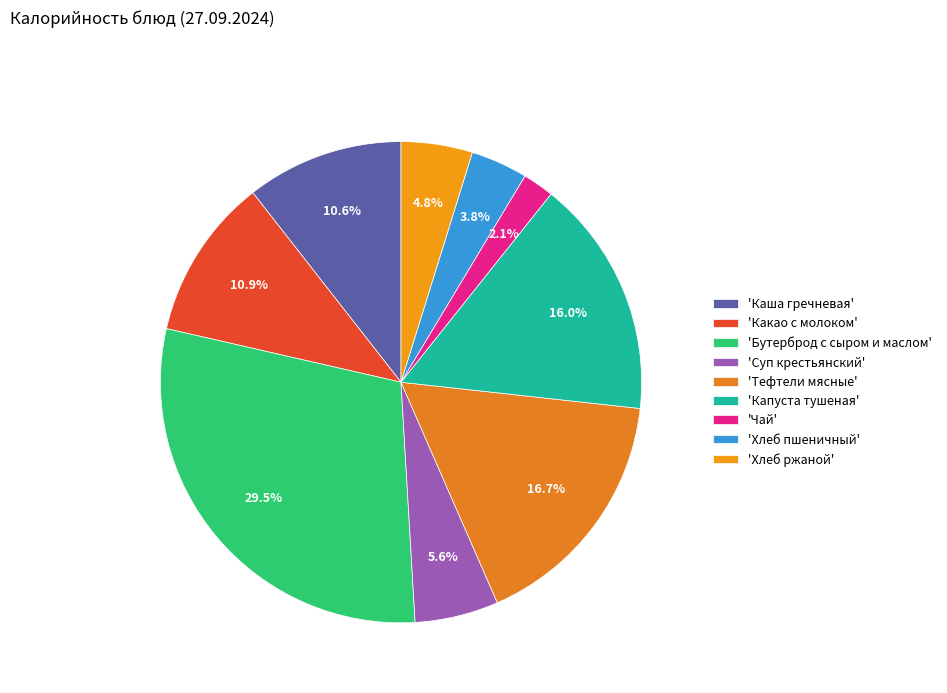

How many segments does this pie chart have?

9